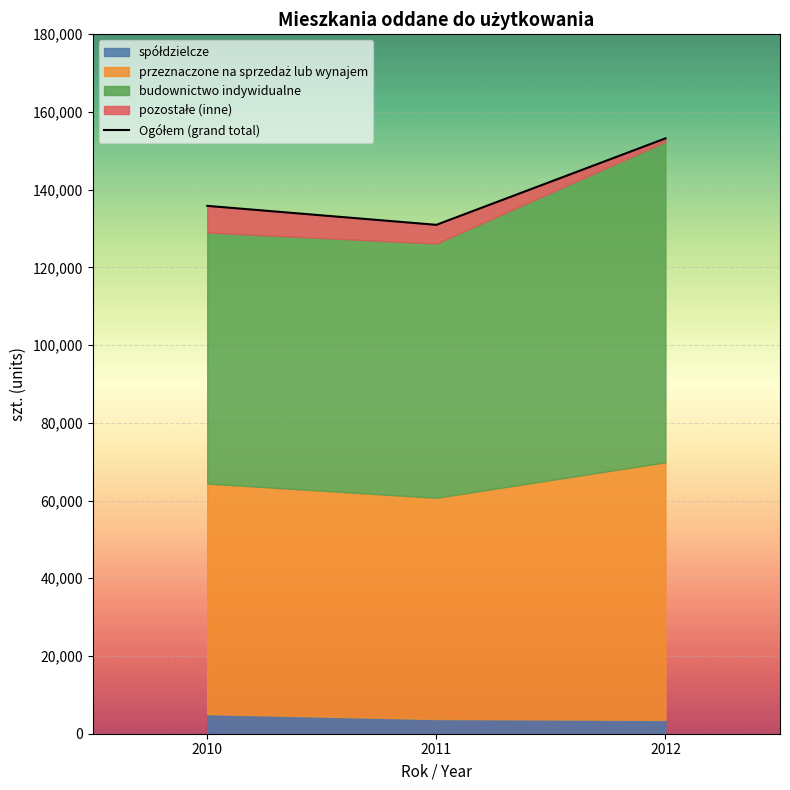

Which category has the lowest value across all series?

2011